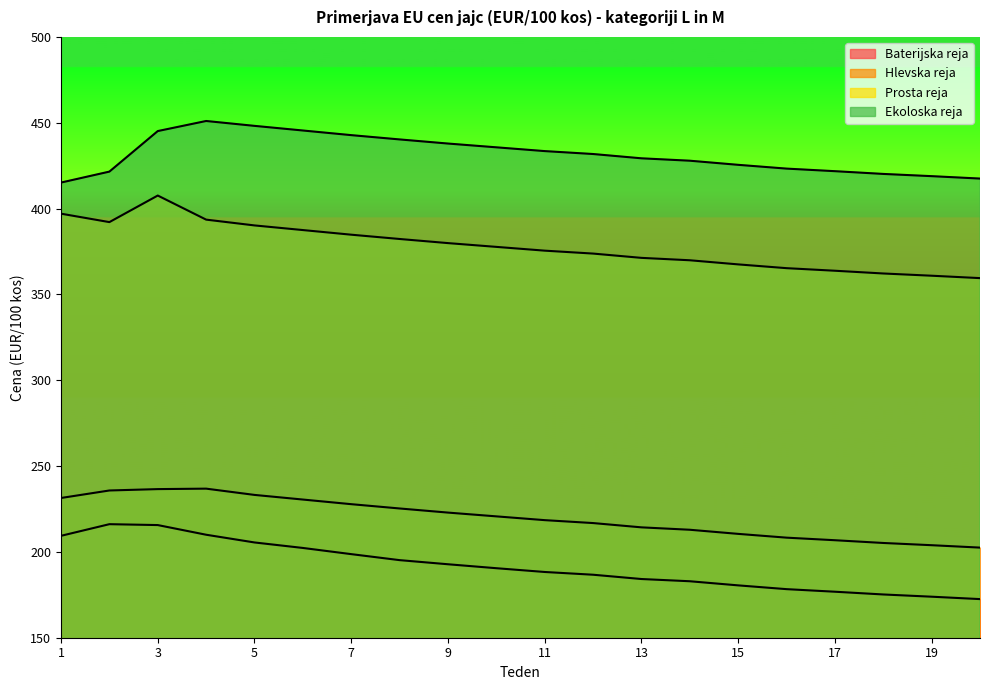

True or false: Hlevska reja has a value of 214.3 at 13.

True